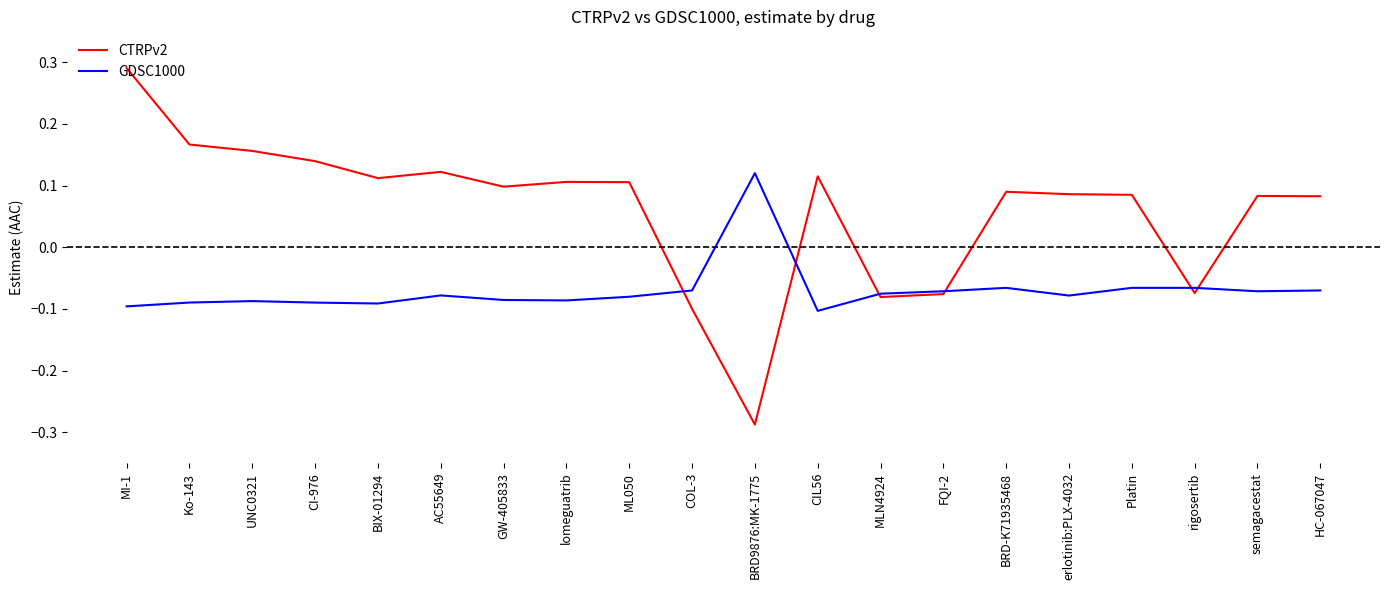

Which category has the highest value in the GDSC1000 series?

BRD9876:MK-1775